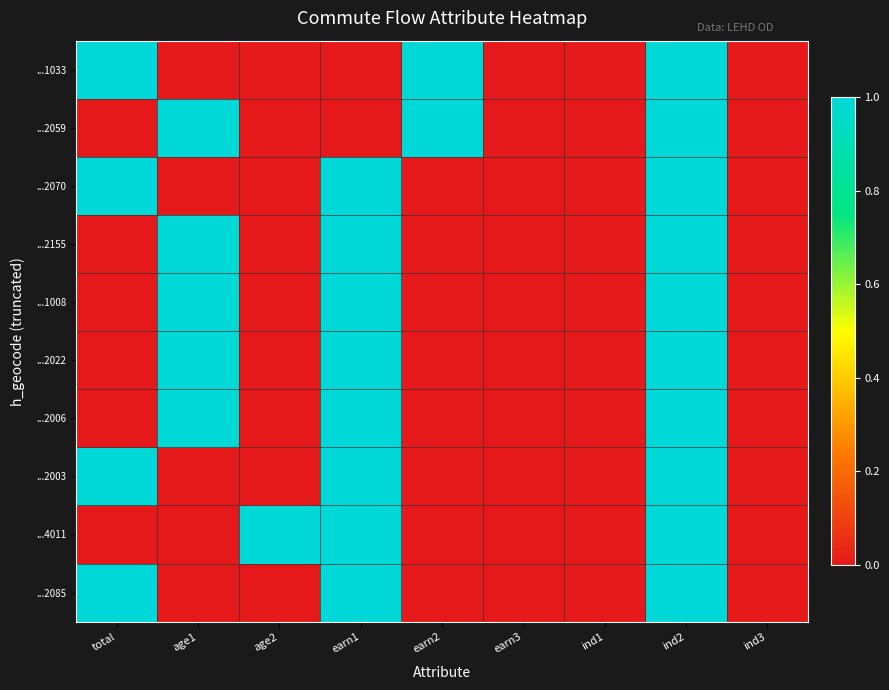

Reading right to left, transcribe all the data shown in this chart.

...1033: ind3=0	ind2=1	ind1=0	earn3=0	earn2=1	earn1=0	age2=0	age1=0	total=1
...2059: ind3=0	ind2=1	ind1=0	earn3=0	earn2=1	earn1=0	age2=0	age1=1	total=0
...2070: ind3=0	ind2=1	ind1=0	earn3=0	earn2=0	earn1=1	age2=0	age1=0	total=1
...2155: ind3=0	ind2=1	ind1=0	earn3=0	earn2=0	earn1=1	age2=0	age1=1	total=0
...1008: ind3=0	ind2=1	ind1=0	earn3=0	earn2=0	earn1=1	age2=0	age1=1	total=0
...2022: ind3=0	ind2=1	ind1=0	earn3=0	earn2=0	earn1=1	age2=0	age1=1	total=0
...2006: ind3=0	ind2=1	ind1=0	earn3=0	earn2=0	earn1=1	age2=0	age1=1	total=0
...2003: ind3=0	ind2=1	ind1=0	earn3=0	earn2=0	earn1=1	age2=0	age1=0	total=1
...4011: ind3=0	ind2=1	ind1=0	earn3=0	earn2=0	earn1=1	age2=1	age1=0	total=0
...2085: ind3=0	ind2=1	ind1=0	earn3=0	earn2=0	earn1=1	age2=0	age1=0	total=1